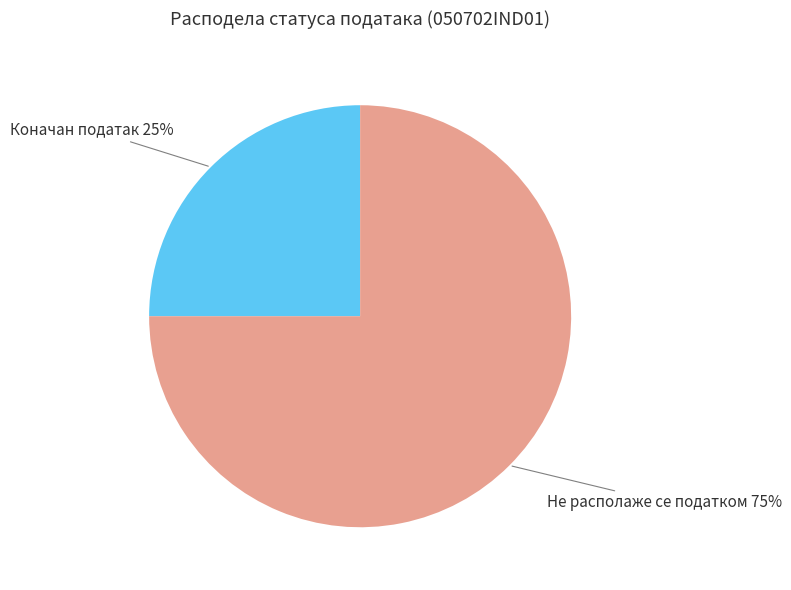

How many slices are in this pie chart?

2